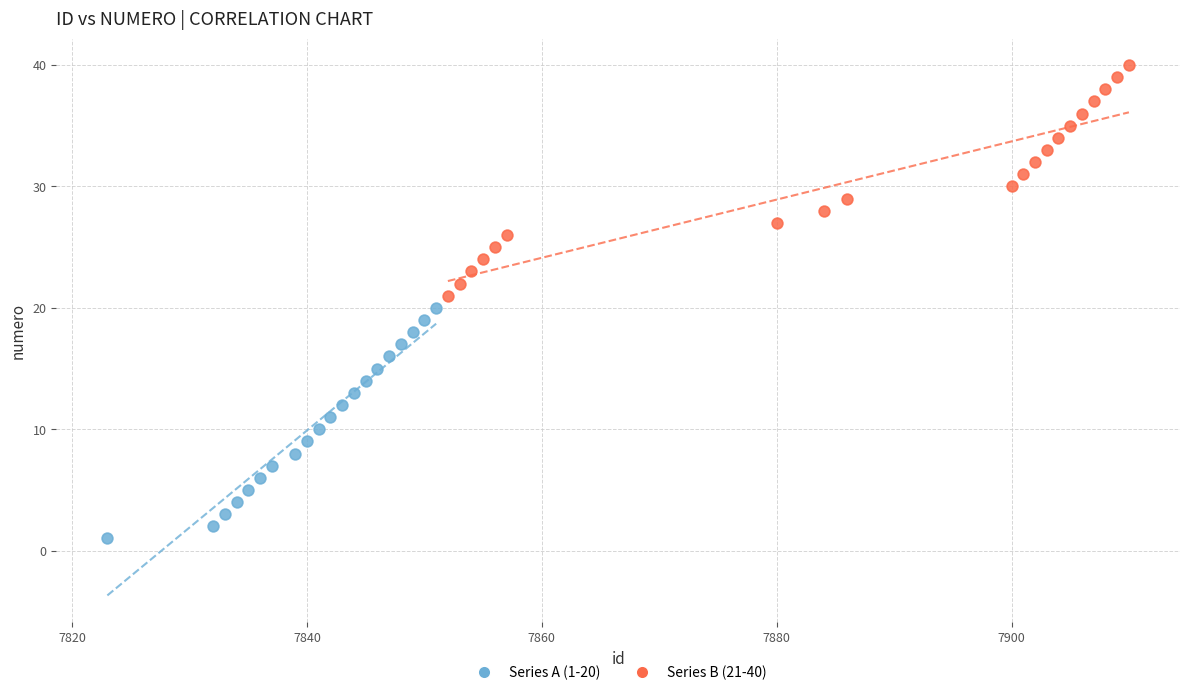

Which series contains the lowest Y value?

Series A (1-20)